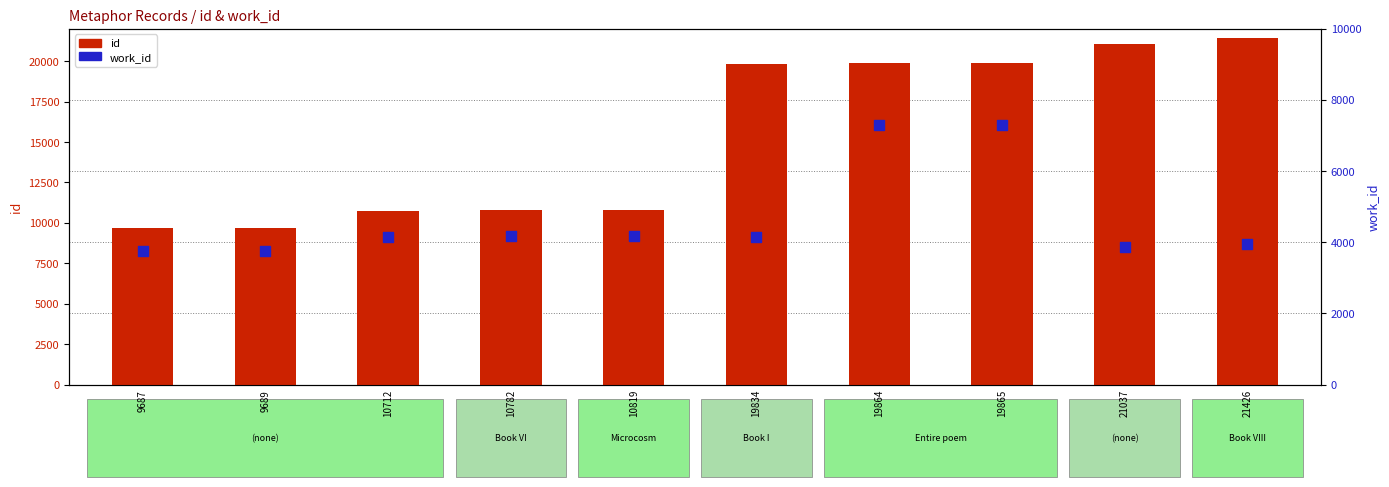

At which category is the sum across all series the highest?

19865